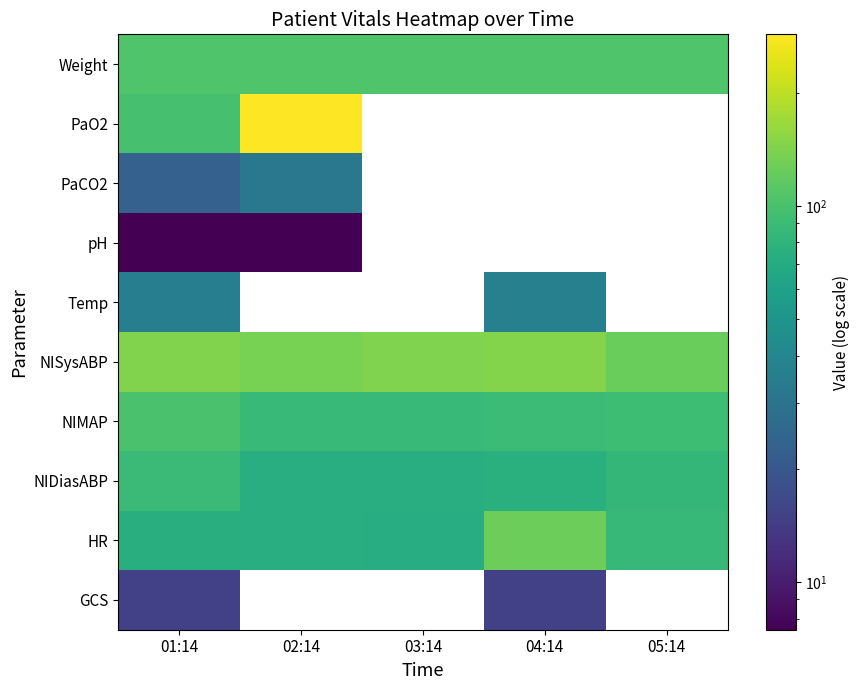

Which category has the highest value in the Temp series?

04:14